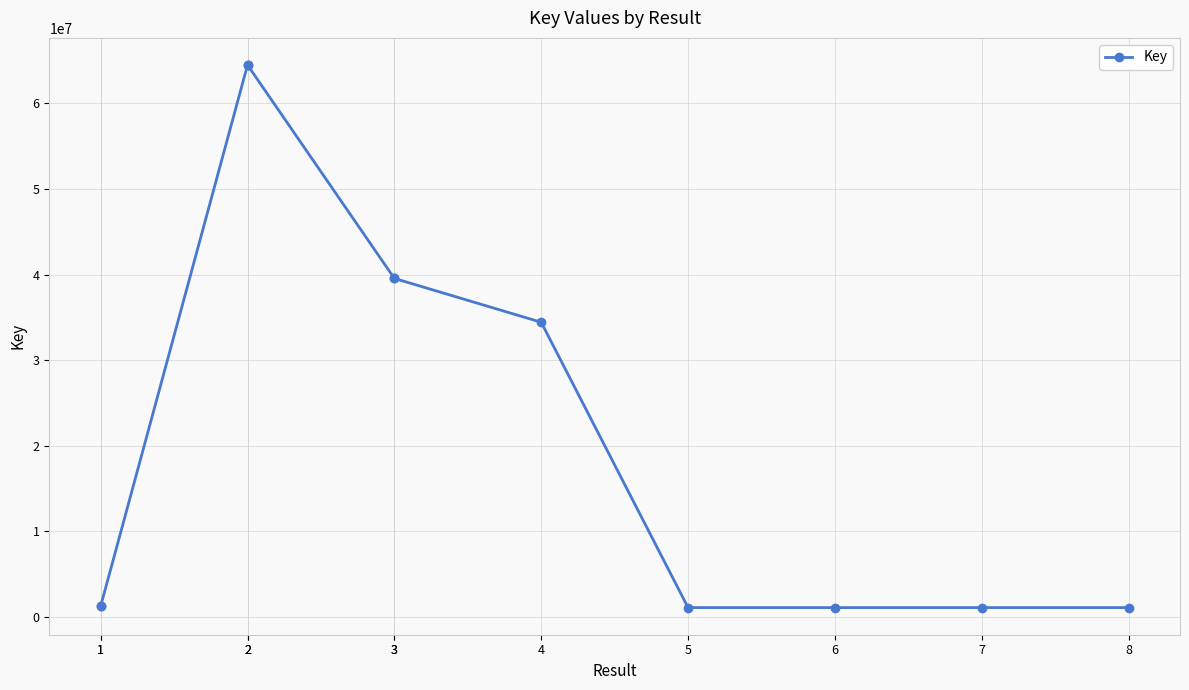

How many interior local valleys (lower than both neighbors) does the data have?

1